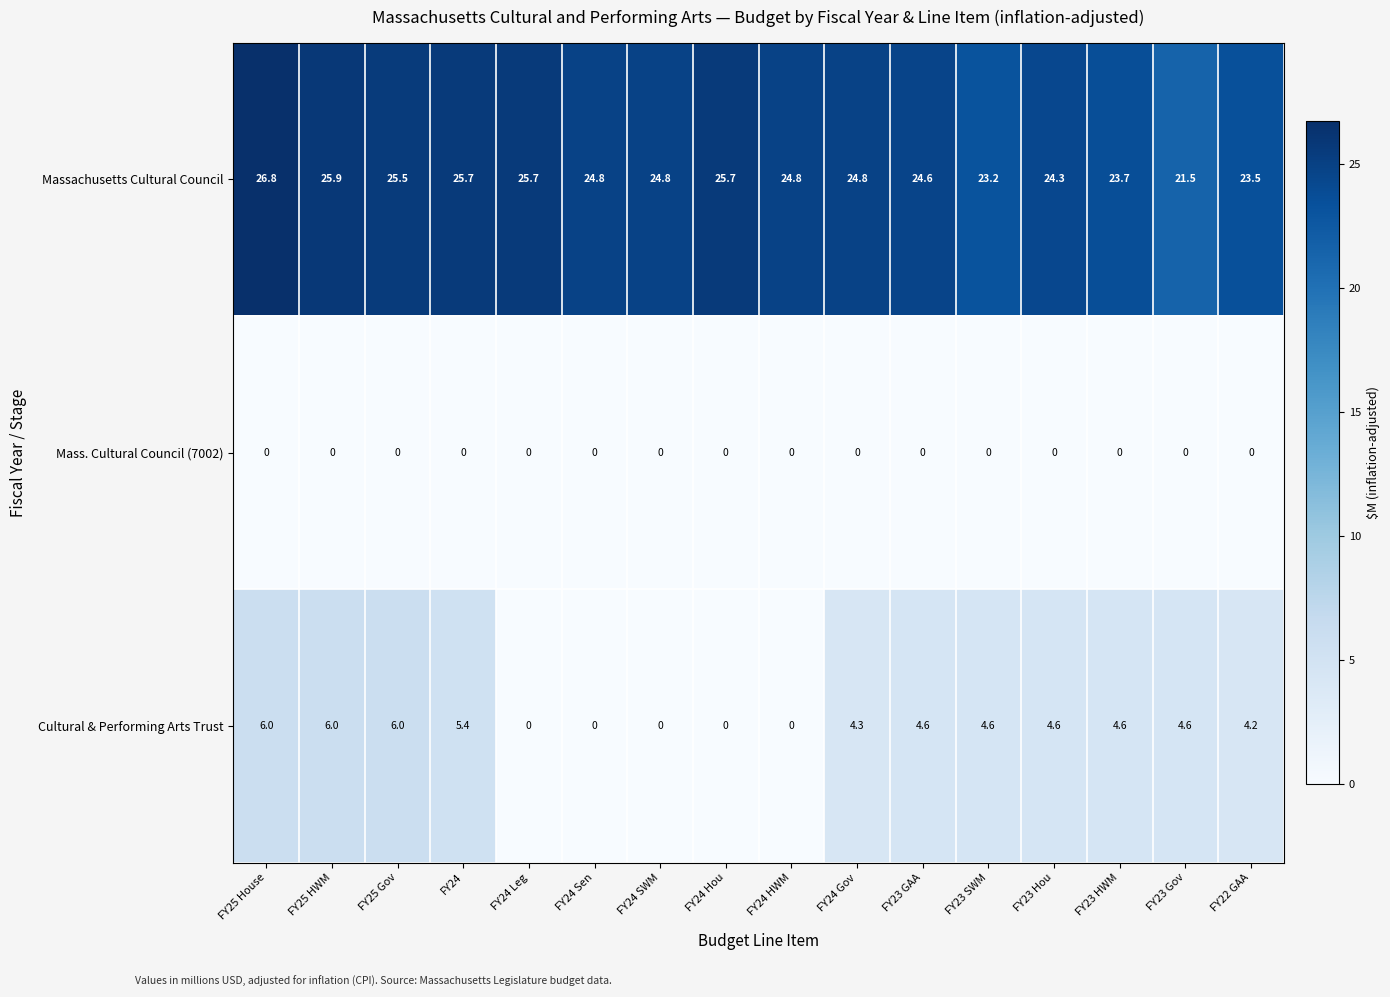

At which label is Cultural & Performing Arts Trust closest to 3?

FY22 GAA